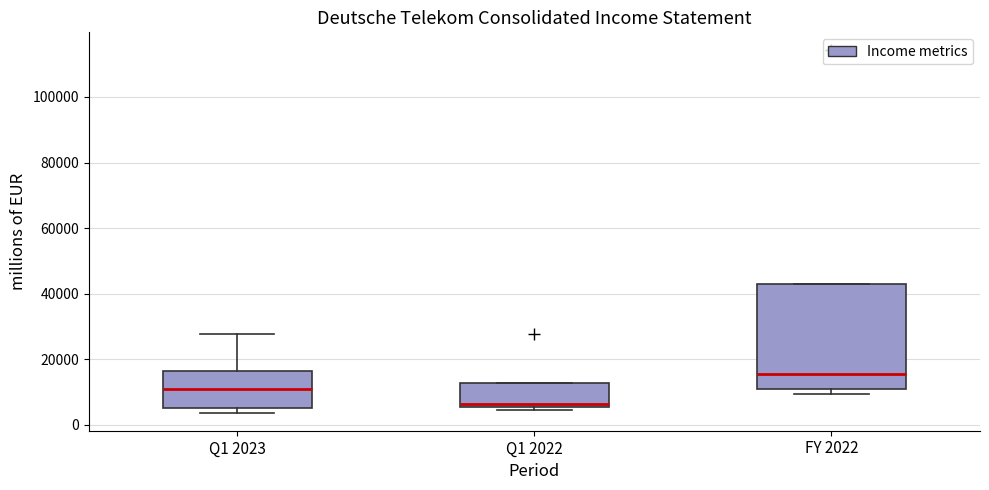

Comparing the boxes themselves (not the whiskers), which one is the tallest?

FY 2022